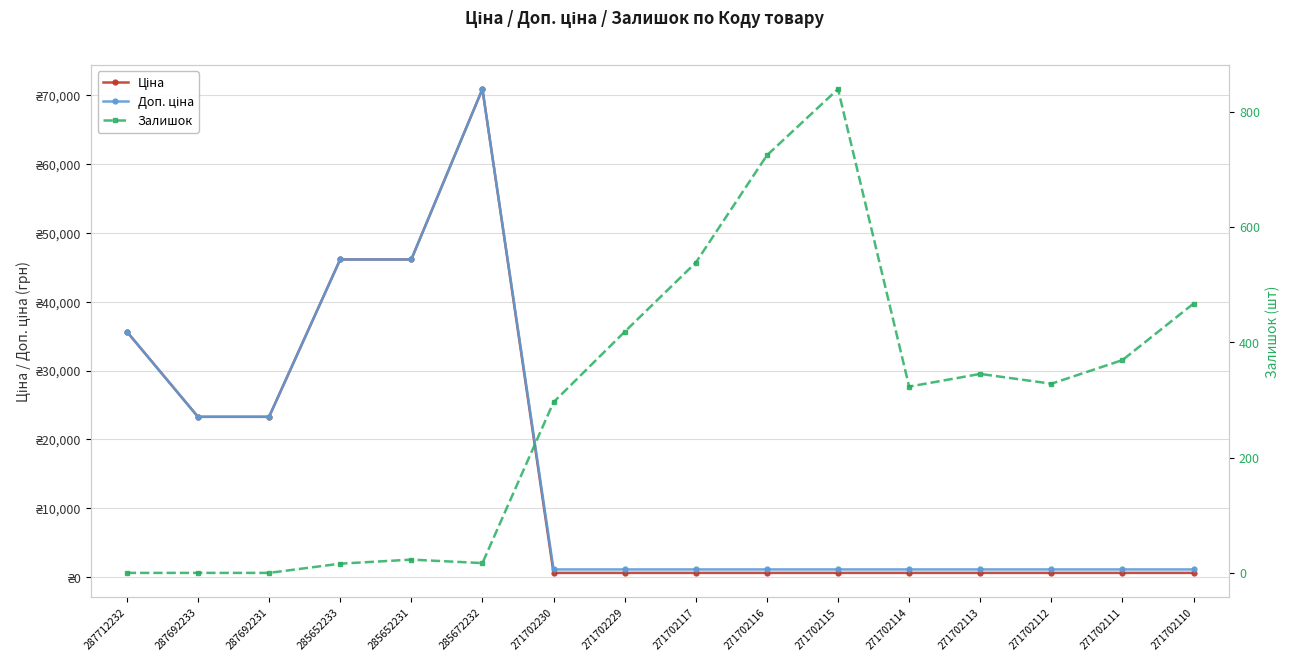

What is the label of the 13th point from the right?

285652233